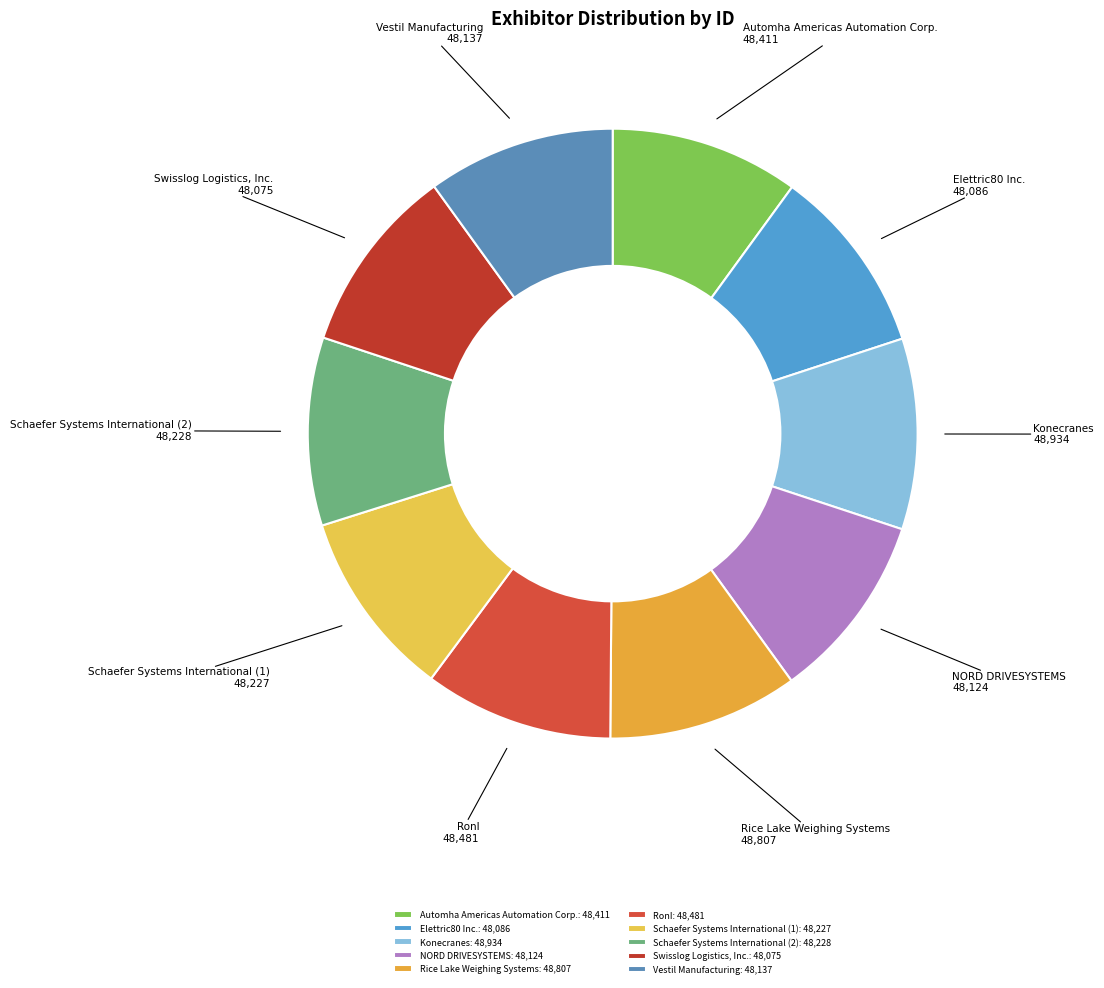

Is Schaefer Systems International (2) the majority of the pie?

No